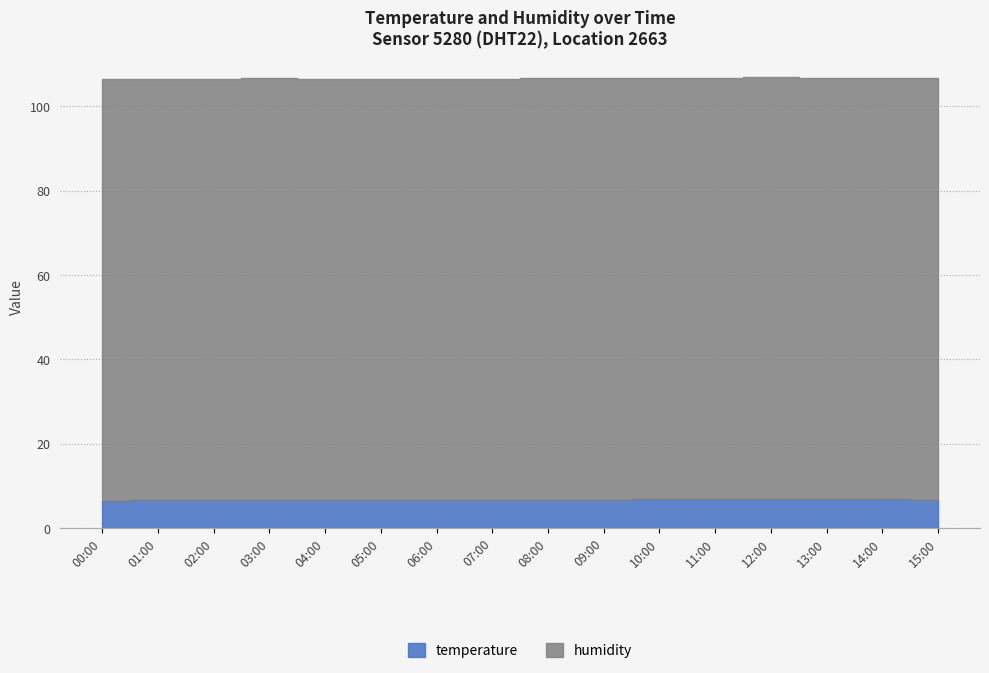

What is the approximate value of temperature at 06:00?

6.5